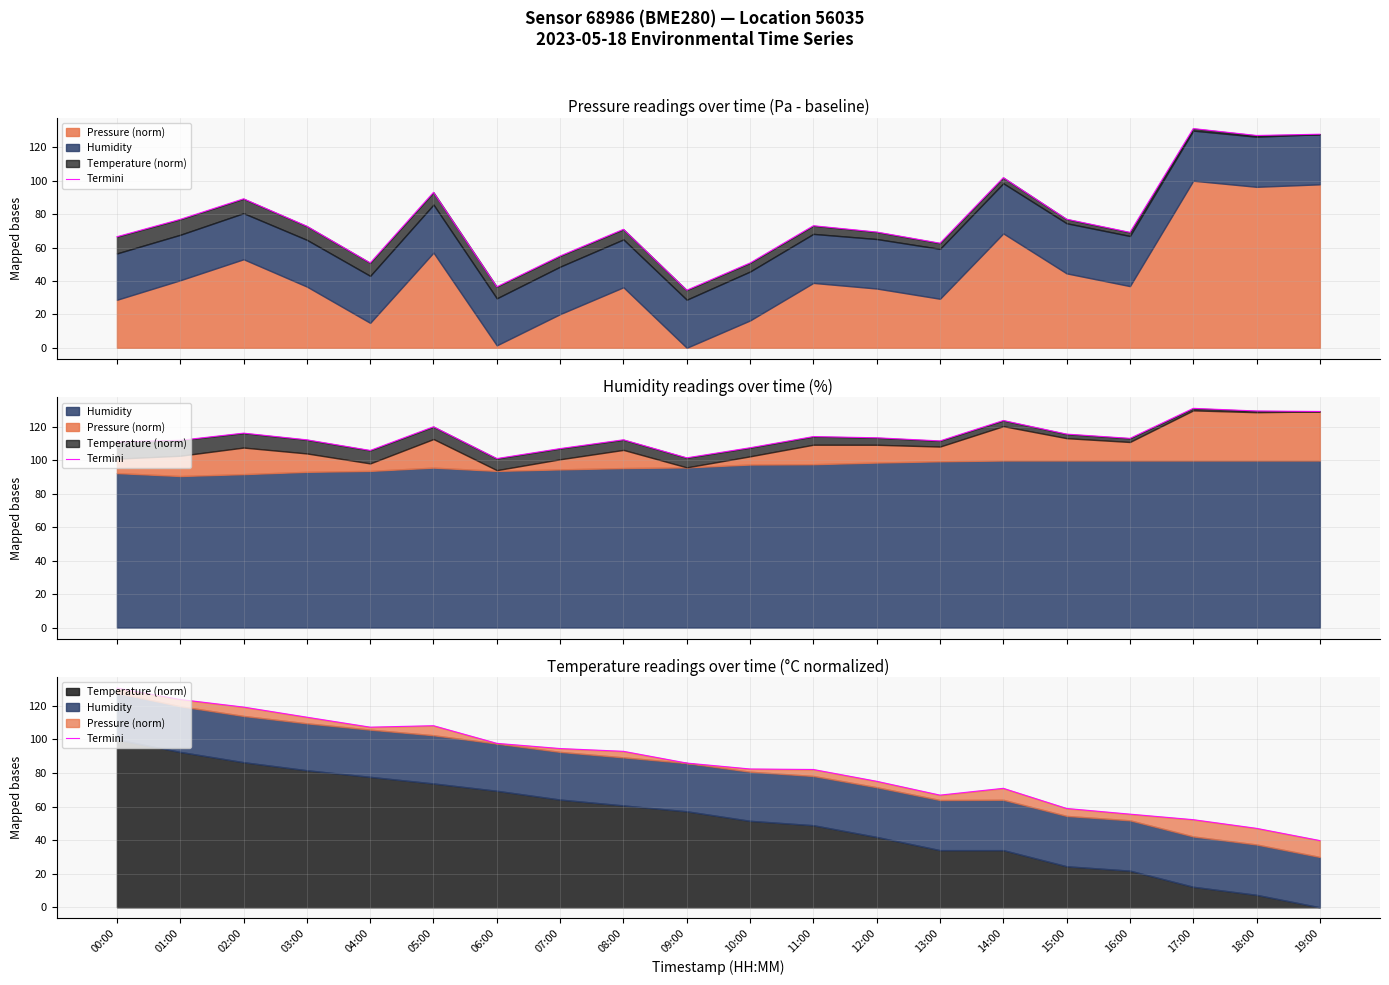

Where is the first local maximum?

05:00